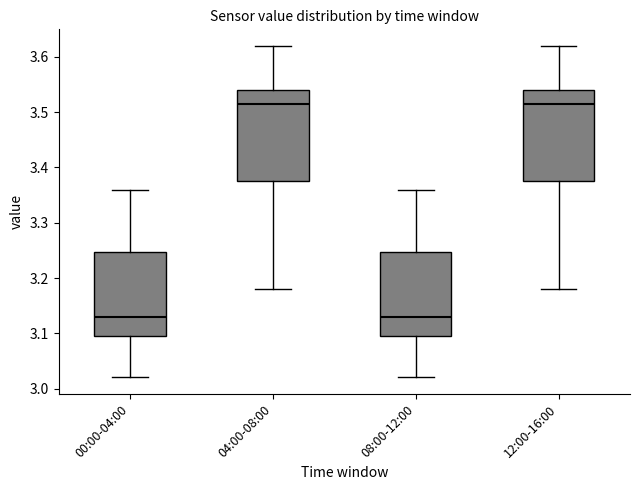

Reading left to right, read every box against the y-axis: the position of its median line, the range the box covers, and the ends of its whiskers. The values are not printed on the chart, so give them approximately, as read against the axis.

00:00-04:00: median 3.13, box 3.10 to 3.25, whiskers 3.02 to 3.36
04:00-08:00: median 3.52, box 3.38 to 3.54, whiskers 3.18 to 3.62
08:00-12:00: median 3.13, box 3.10 to 3.25, whiskers 3.02 to 3.36
12:00-16:00: median 3.52, box 3.38 to 3.54, whiskers 3.18 to 3.62